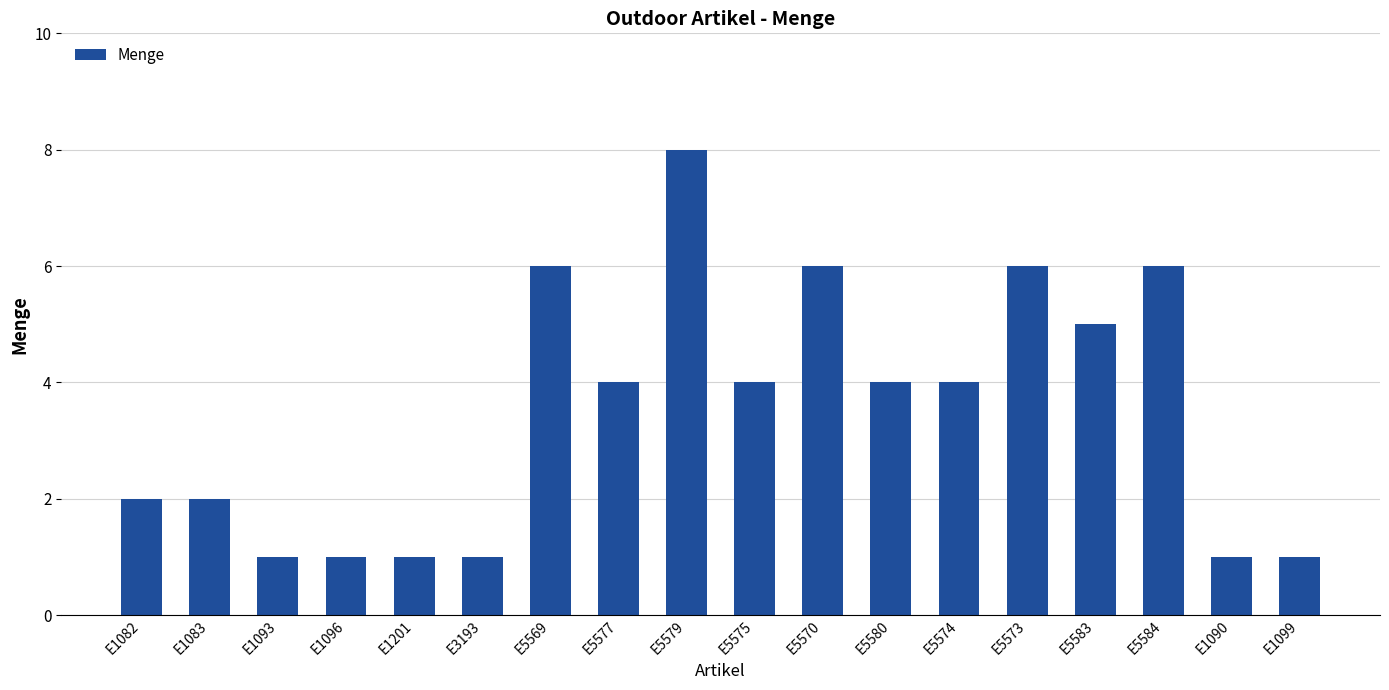

What position from the right is E1201?

14